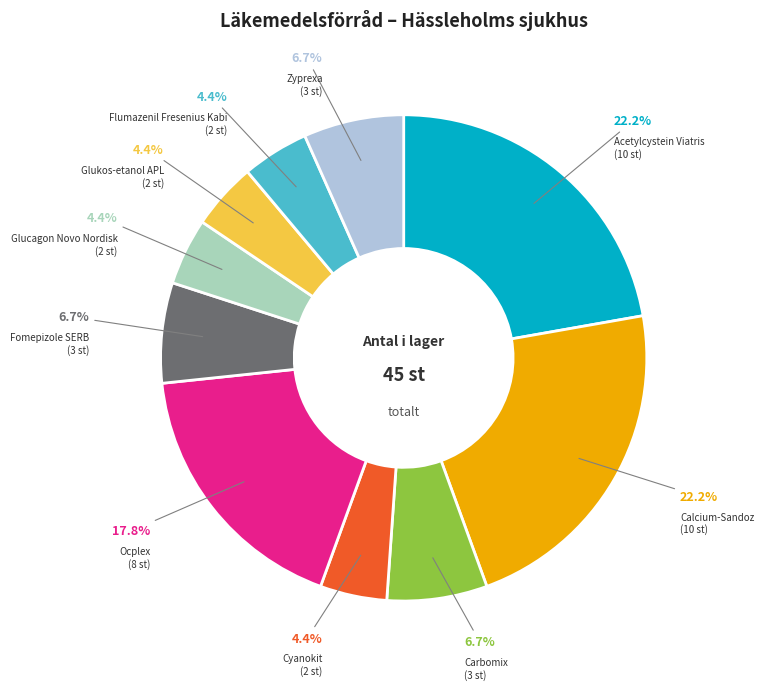

Is there any slice that represents more than half of the pie?

No